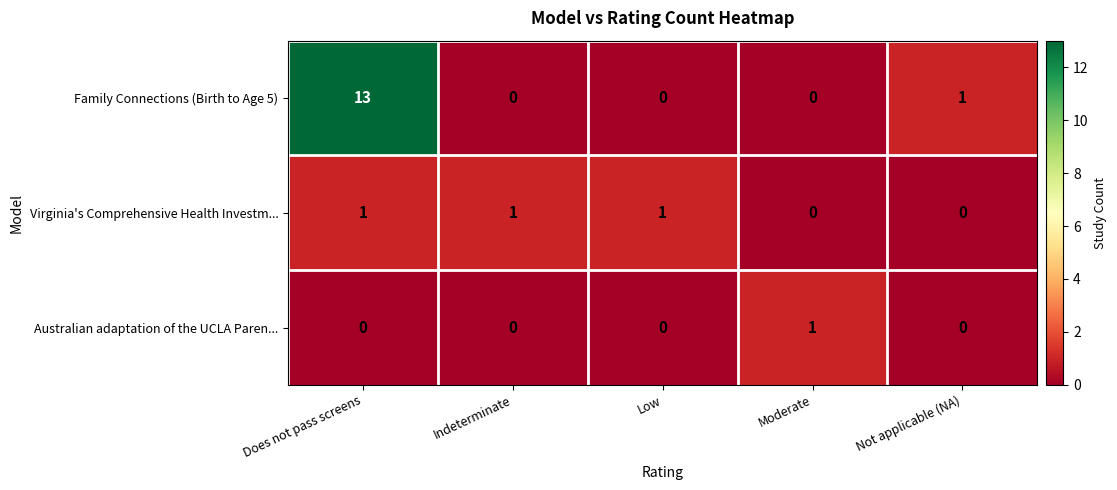

How many distinct data groups are displayed?

3